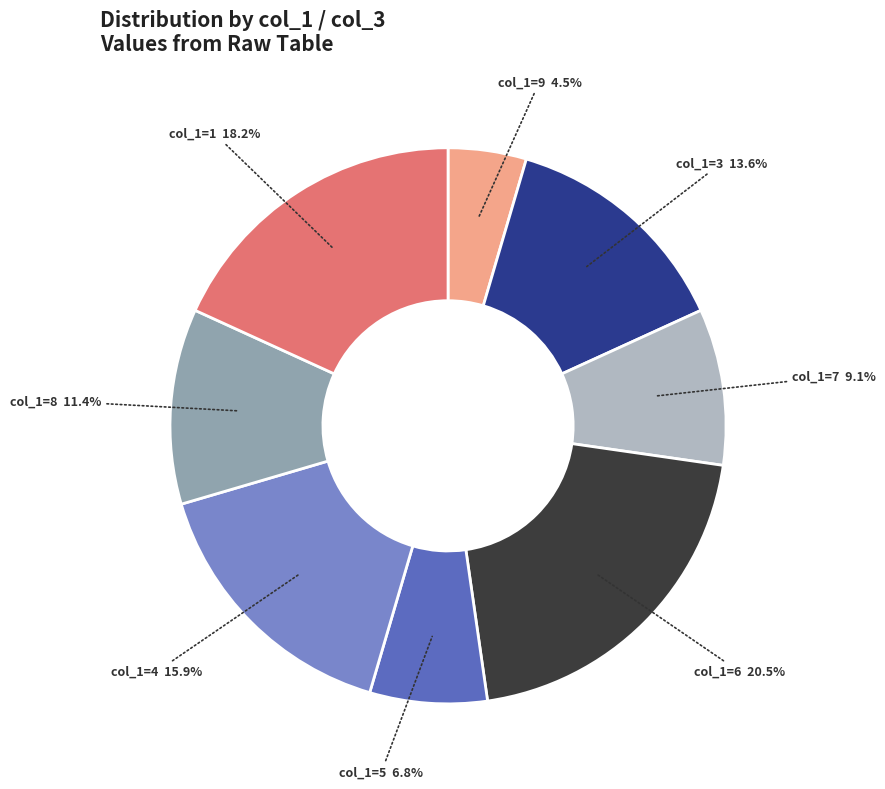

Is there any slice that represents more than half of the pie?

No